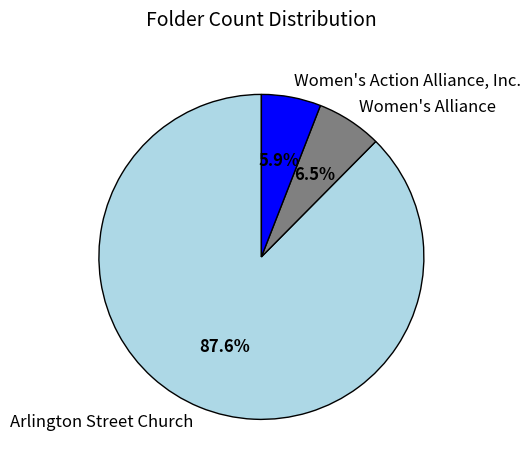

Is there a majority slice in this chart?

Yes